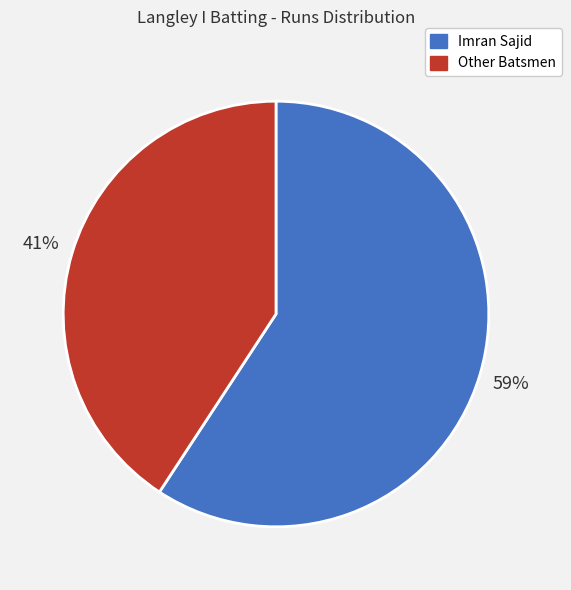

To the nearest percent, what is the difference between the largest and smallest slice percentages?

18%